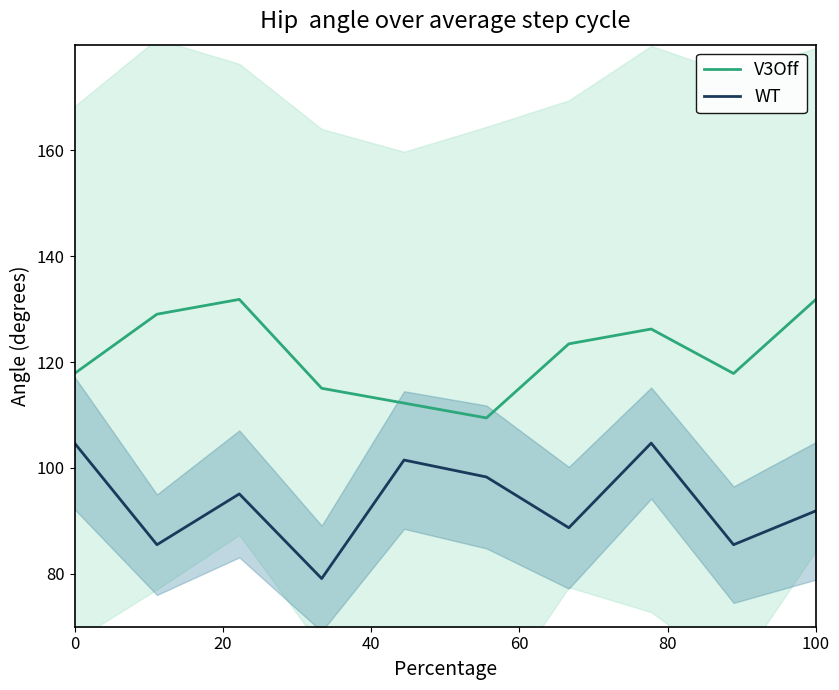

What value does the V3Off series have at 0?

117.9